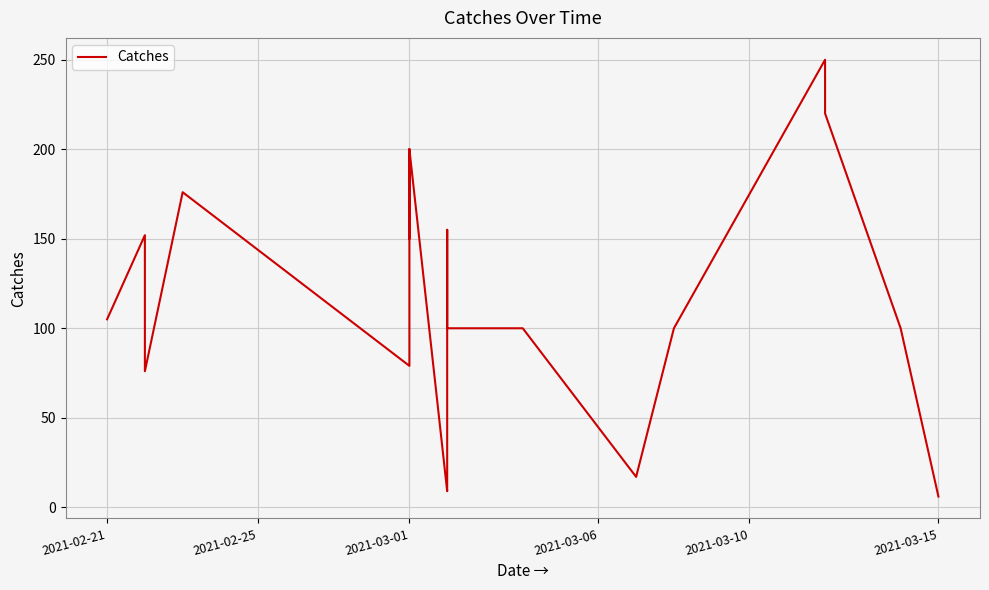

What is the smallest value displayed?

6